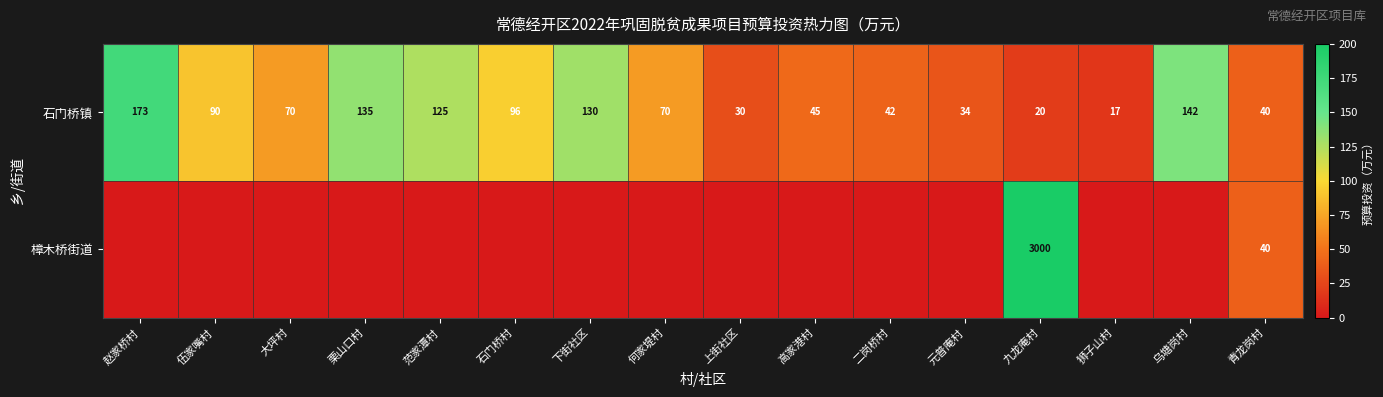

At how many categories does at least one series exceed 4?

16